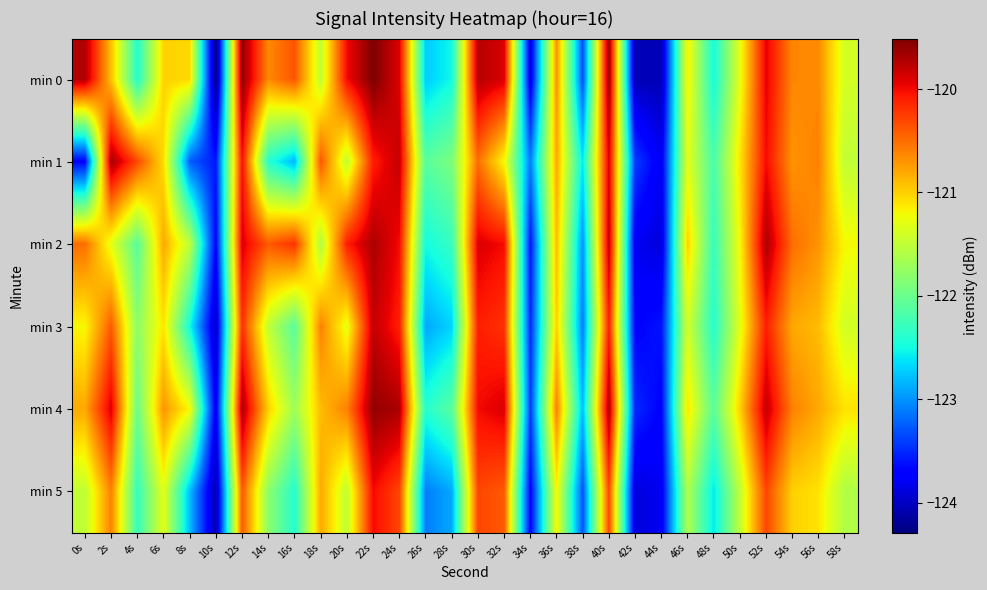

What is the difference between the highest and lowest values at 46s?

0.6